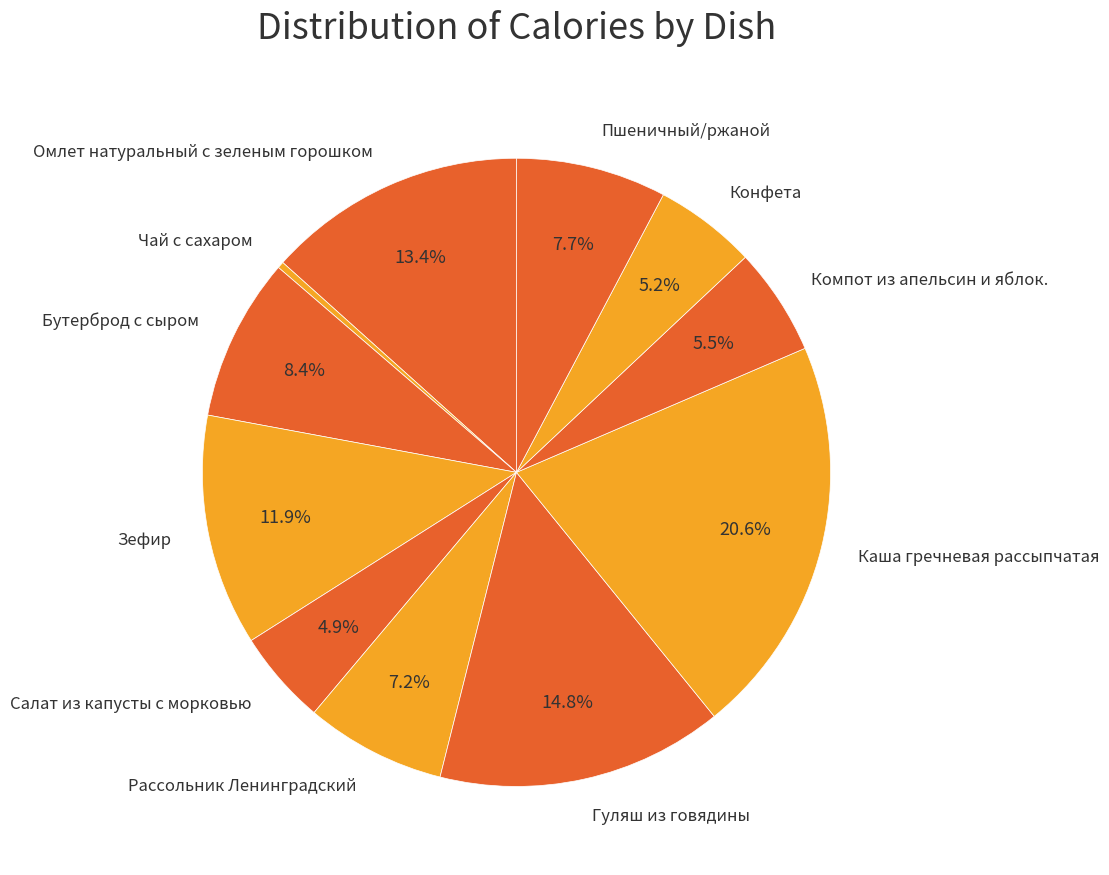

Is it true that Каша гречневая рассыпчатая is 21% of the pie?

True